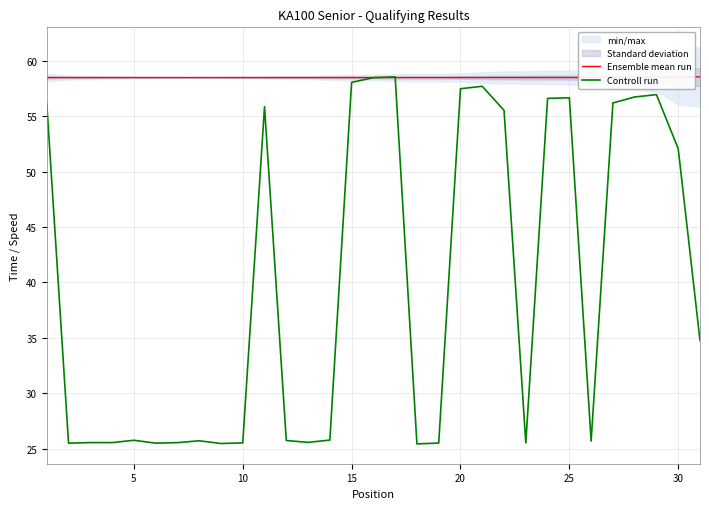

What is the lowest value of the Ensemble mean run series?

58.5